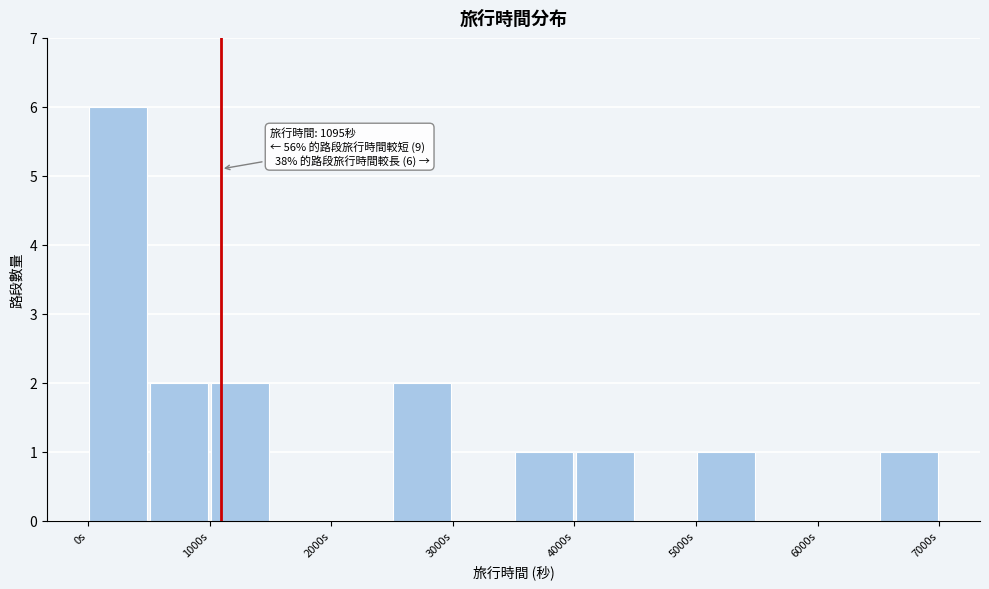

Which range on the x-axis has the tallest bar?

0 to 500